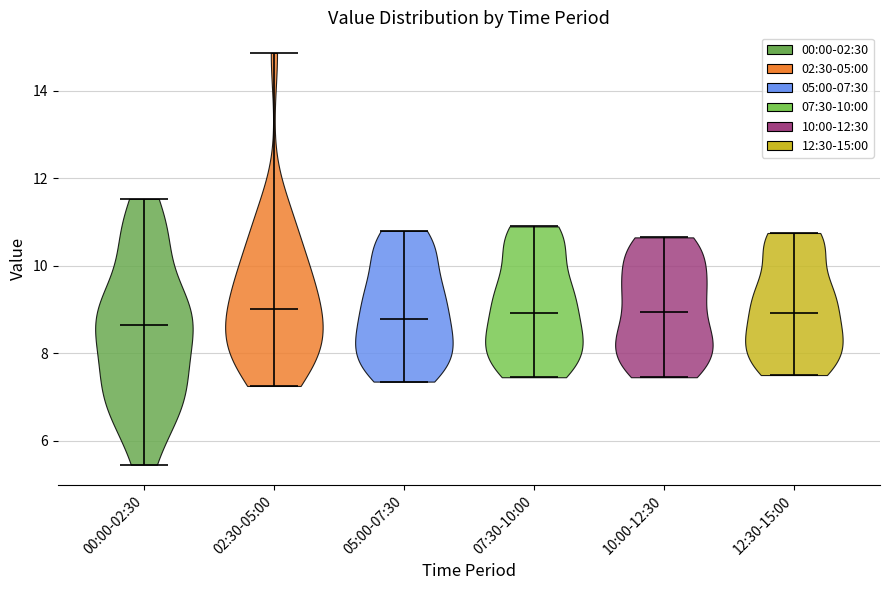

Reading left to right, read every violin against the y-axis: where its median line is, and the lowest and highest points it reaches. The values are not printed on the chart, so give them approximately, as read against the axis.

00:00-02:30: median line 8.6, lowest point 5.4, highest point 11.6
02:30-05:00: median line 9.0, lowest point 7.2, highest point 14.8
05:00-07:30: median line 8.8, lowest point 7.4, highest point 10.8
07:30-10:00: median line 9.0, lowest point 7.4, highest point 11.0
10:00-12:30: median line 9.0, lowest point 7.4, highest point 10.6
12:30-15:00: median line 9.0, lowest point 7.6, highest point 10.8